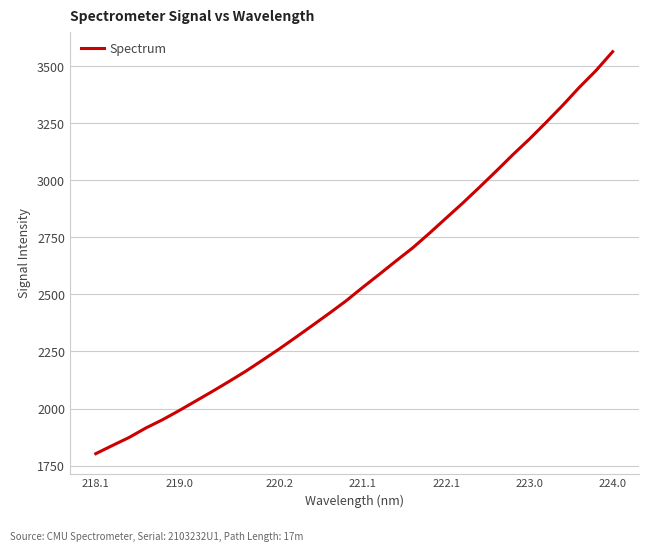

What is the difference between the maximum and minimum values?

1760.6